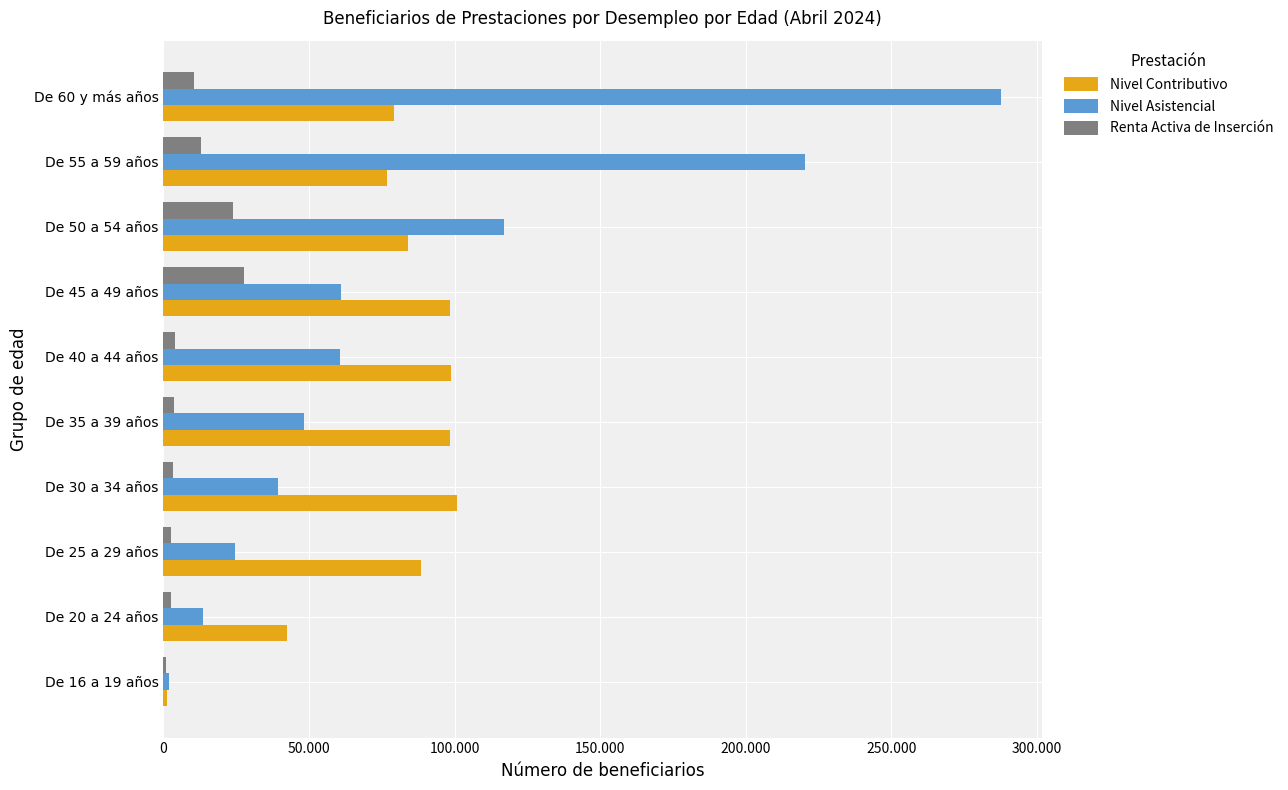

What is the difference between the maximum and minimum values in the Nivel Contributivo series?

99598